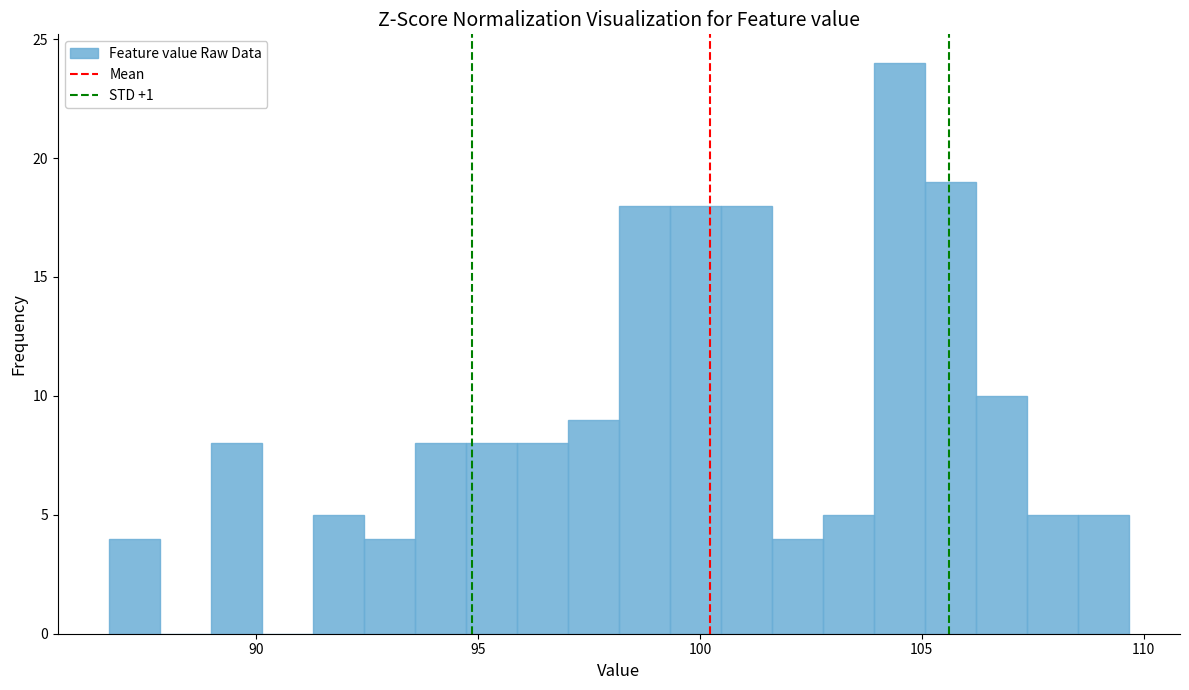

Around what value on the x-axis is the tallest bar? Give the approximate position of its centre, as read against the axis.

104.5